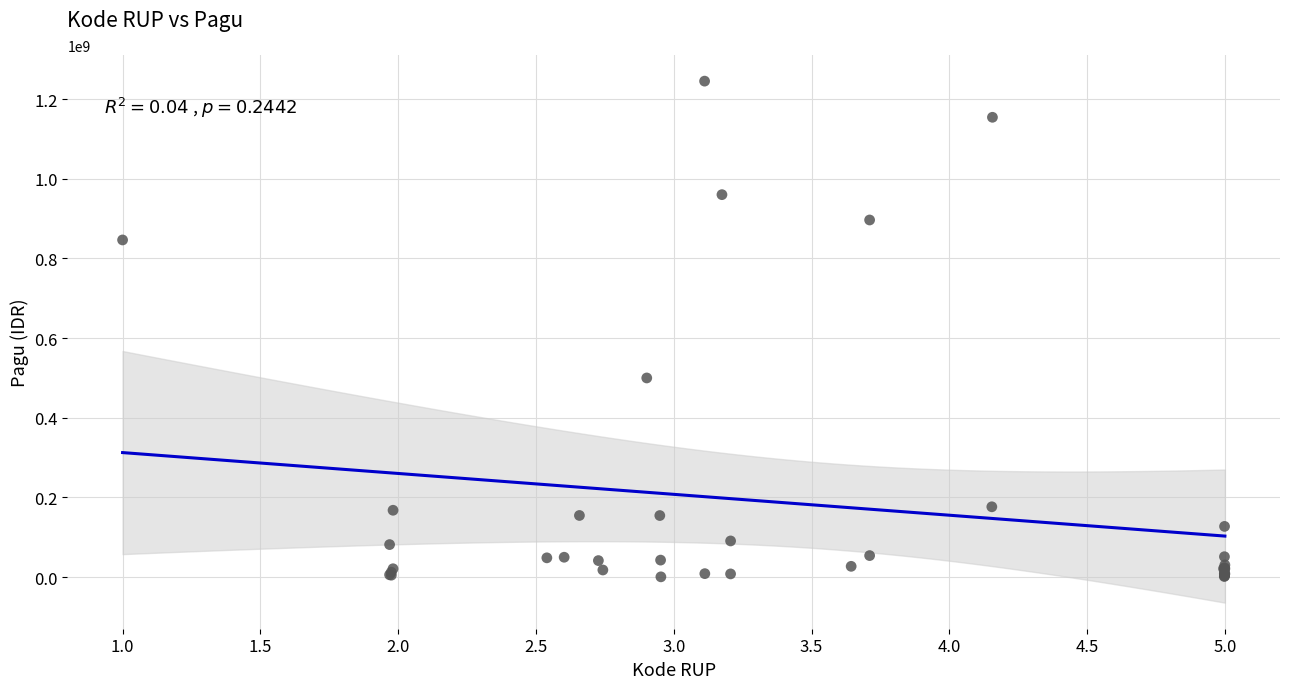

What Y value in the scatter plot is closest to 622840000?

499932000